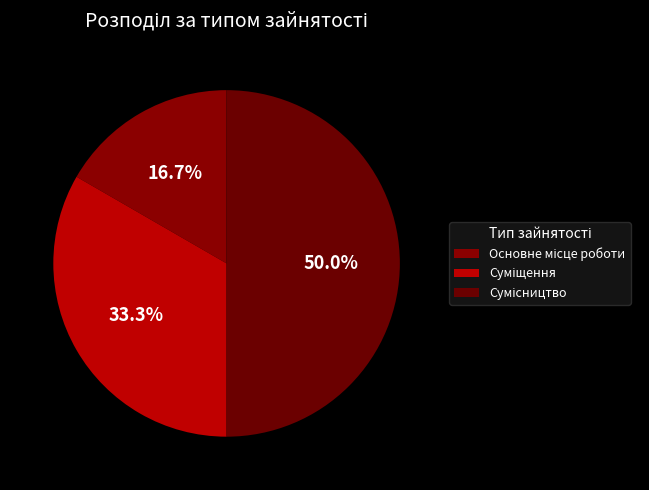

True or false: Основне місце роботи accounts for 23% of the total.

False